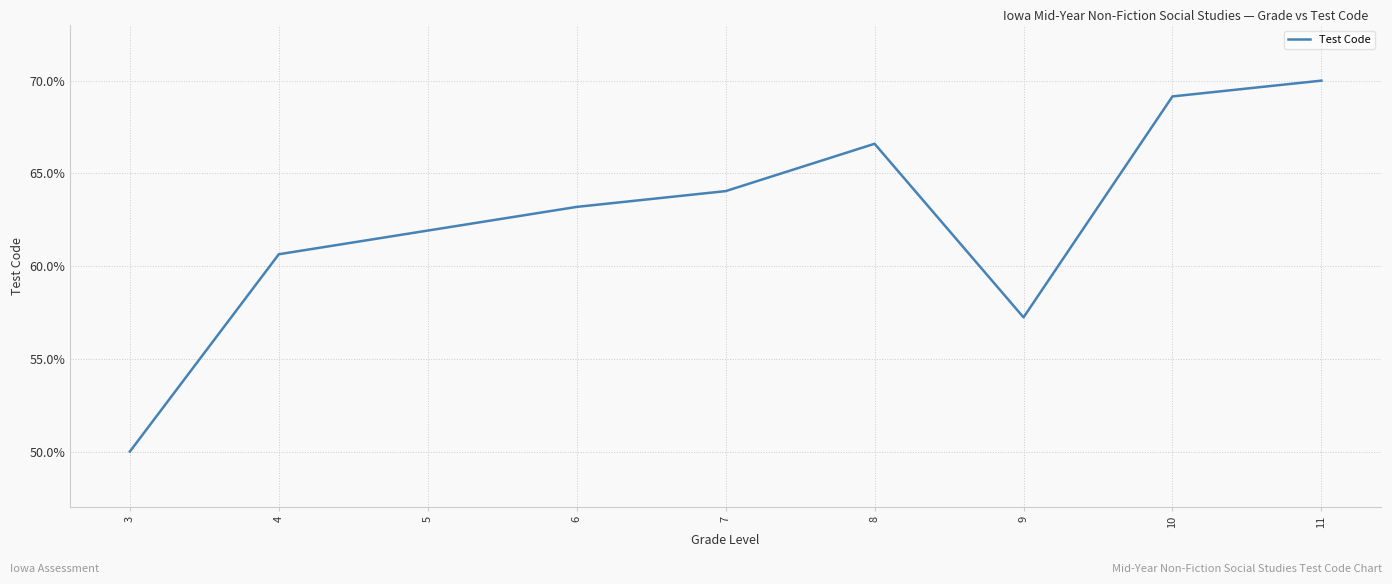

Count the values in the range 0 to 1.

9